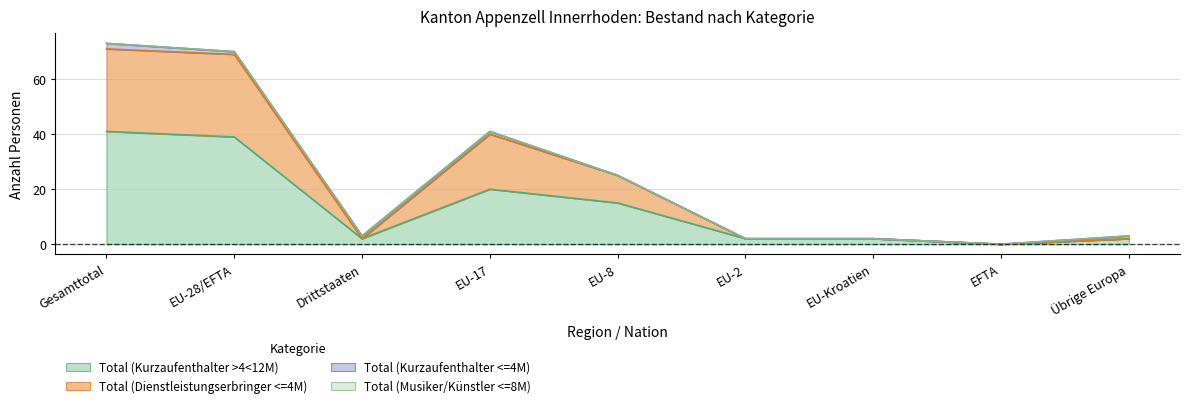

True or false: Total (Kurzaufenthalter >4<12M) has a value of 59 at EU-28/EFTA.

False